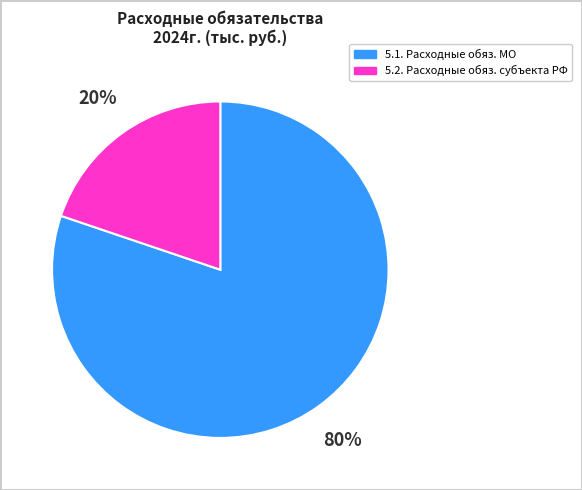

To the nearest percent, what is the difference between the largest and smallest slice percentages?

60%